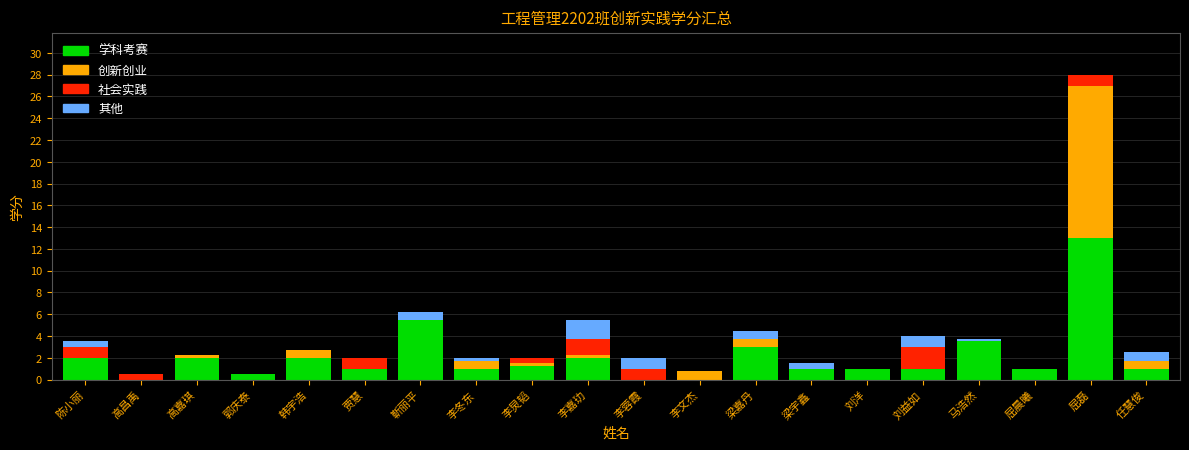

At which label does 学科考赛 reach its peak?

屈磊